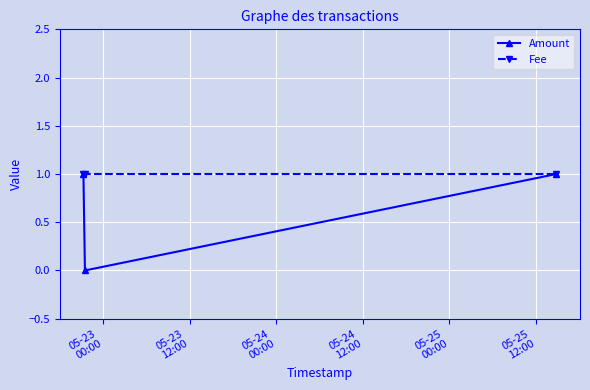

How many lines are shown in the chart?

2